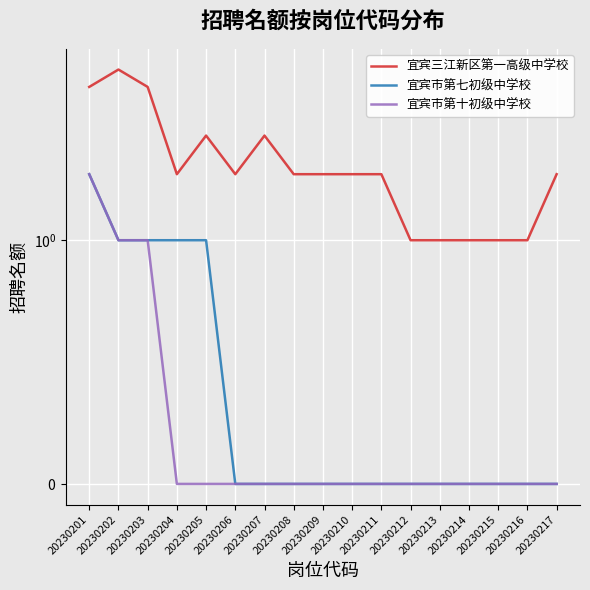

Reading right to left, extract all data points from this chart.

宜宾三江新区第一高级中学校: 2	1	1	1	1	1	2	2	2	2	3	2	3	2	5	6	5
宜宾市第七初级中学校: 0	0	0	0	0	0	0	0	0	0	0	0	1	1	1	1	2
宜宾市第十初级中学校: 0	0	0	0	0	0	0	0	0	0	0	0	0	0	1	1	2